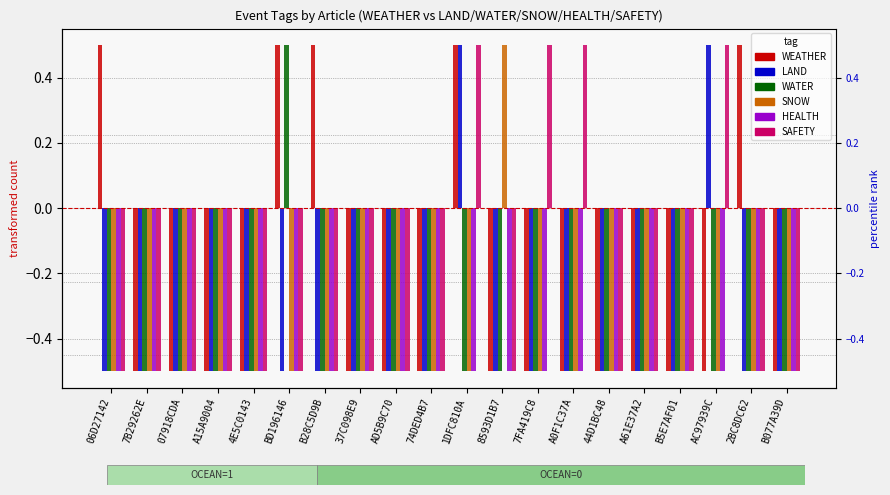

Reading left to right, extract all data points from this chart.

WEATHER: 0.5	-0.5	-0.5	-0.5	-0.5	0.5	0.5	-0.5	-0.5	-0.5	0.5	-0.5	-0.5	-0.5	-0.5	-0.5	-0.5	-0.5	0.5	-0.5
LAND: -0.5	-0.5	-0.5	-0.5	-0.5	-0.5	-0.5	-0.5	-0.5	-0.5	0.5	-0.5	-0.5	-0.5	-0.5	-0.5	-0.5	0.5	-0.5	-0.5
WATER: -0.5	-0.5	-0.5	-0.5	-0.5	0.5	-0.5	-0.5	-0.5	-0.5	-0.5	-0.5	-0.5	-0.5	-0.5	-0.5	-0.5	-0.5	-0.5	-0.5
SNOW: -0.5	-0.5	-0.5	-0.5	-0.5	-0.5	-0.5	-0.5	-0.5	-0.5	-0.5	0.5	-0.5	-0.5	-0.5	-0.5	-0.5	-0.5	-0.5	-0.5
HEALTH: -0.5	-0.5	-0.5	-0.5	-0.5	-0.5	-0.5	-0.5	-0.5	-0.5	-0.5	-0.5	-0.5	-0.5	-0.5	-0.5	-0.5	-0.5	-0.5	-0.5
SAFETY: -0.5	-0.5	-0.5	-0.5	-0.5	-0.5	-0.5	-0.5	-0.5	-0.5	0.5	-0.5	0.5	0.5	-0.5	-0.5	-0.5	0.5	-0.5	-0.5